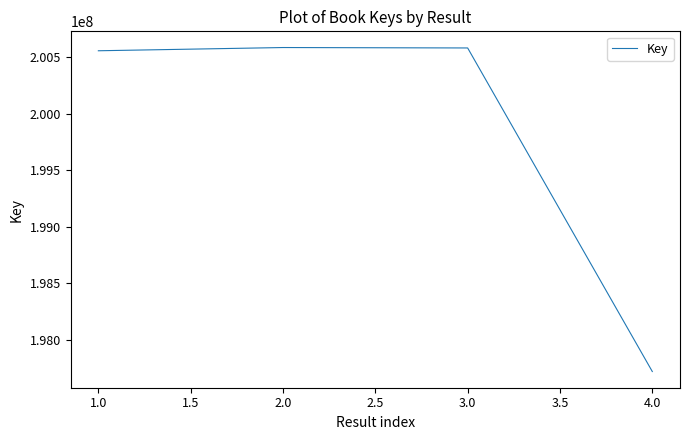

True or false: the data has more than 2 interior local peaks.

False